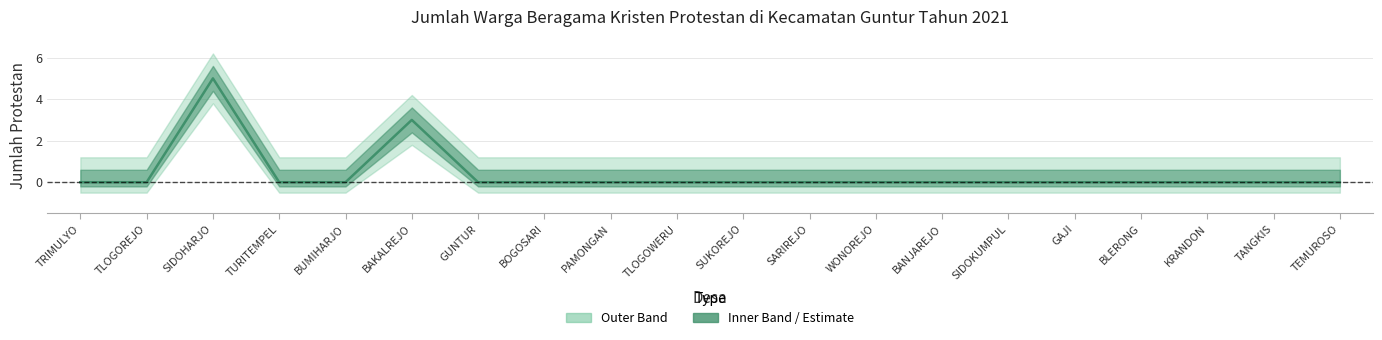

What is the maximum value shown in the chart?

5